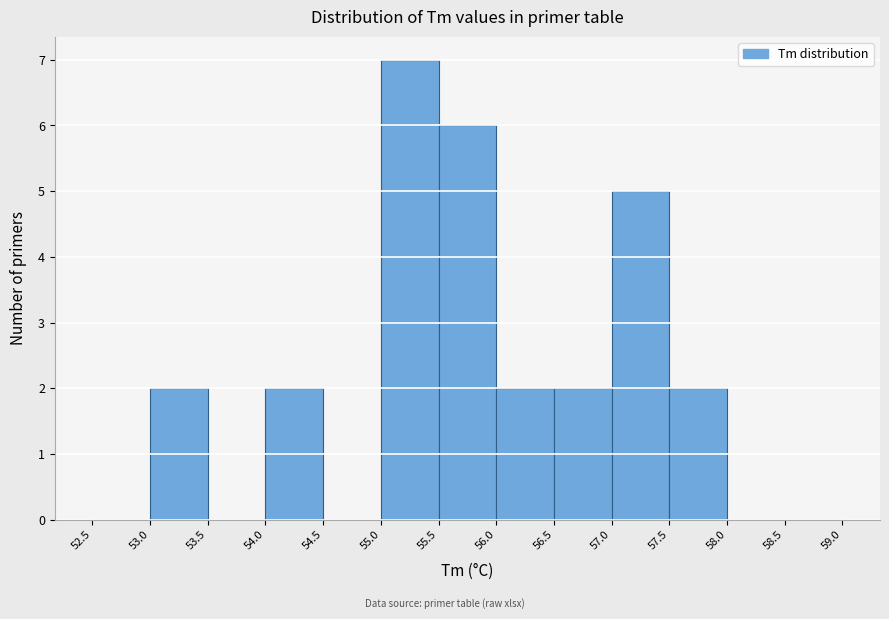

How tall is the bar that spans 56.0 to 56.5 on the x-axis? The values are not printed on the chart, so give them approximately, as read against the axis.

2